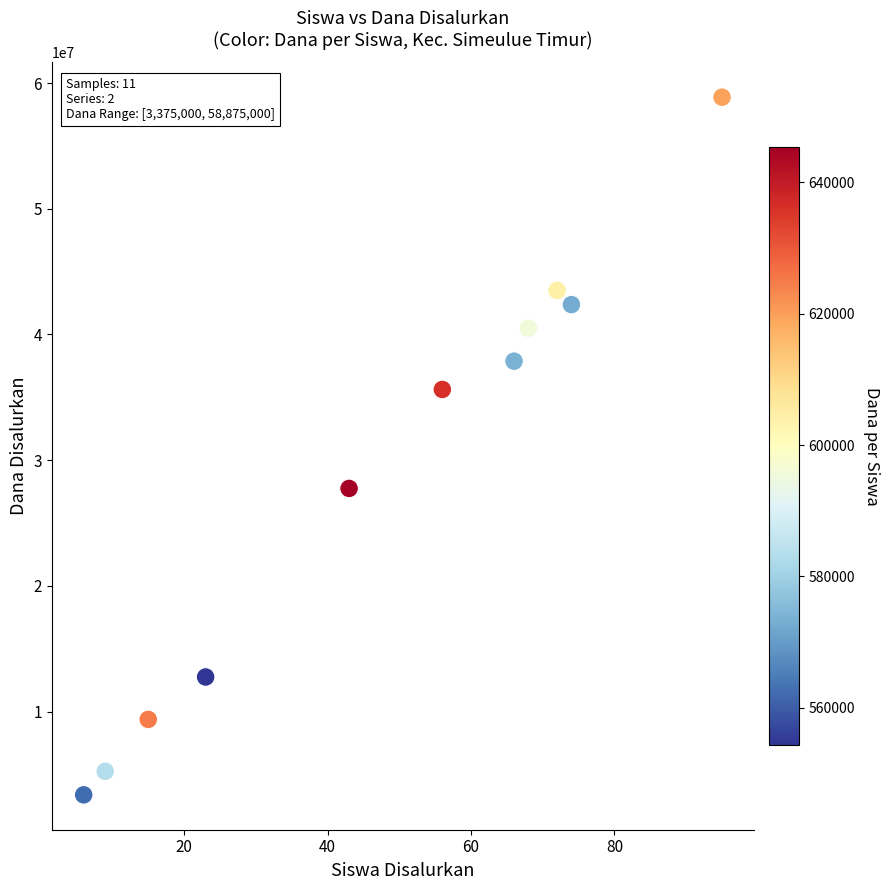

What is the range of X values (max minus min)?

89